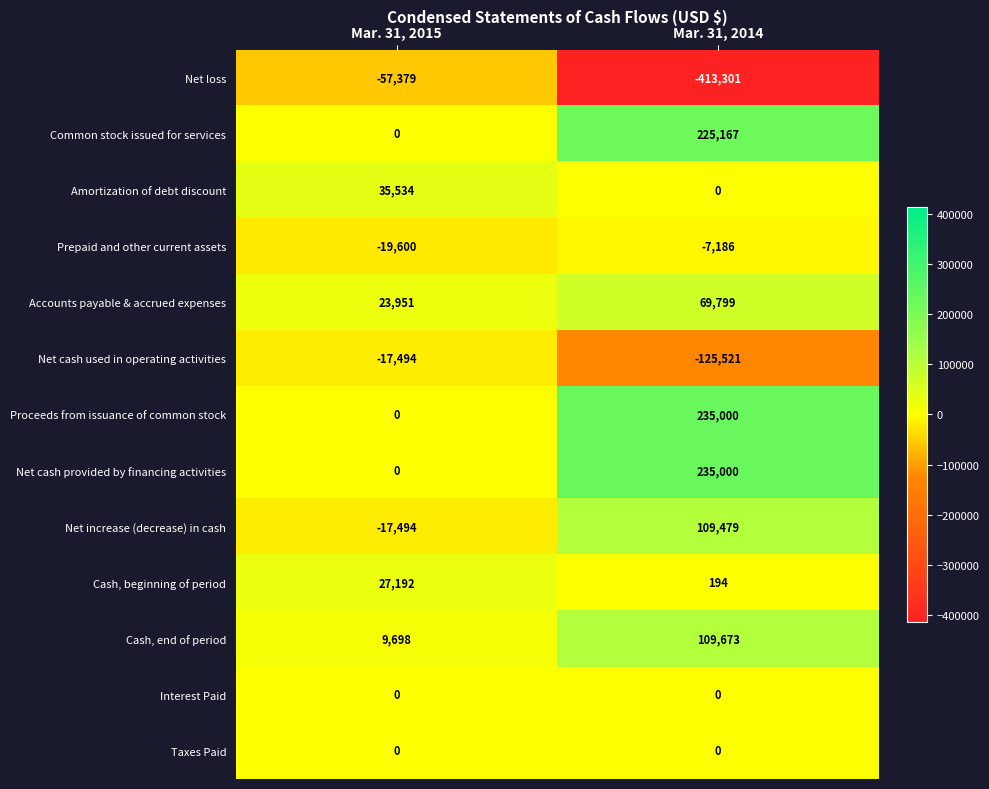

What is the sum of all Proceeds from issuance of common stock values?

235000